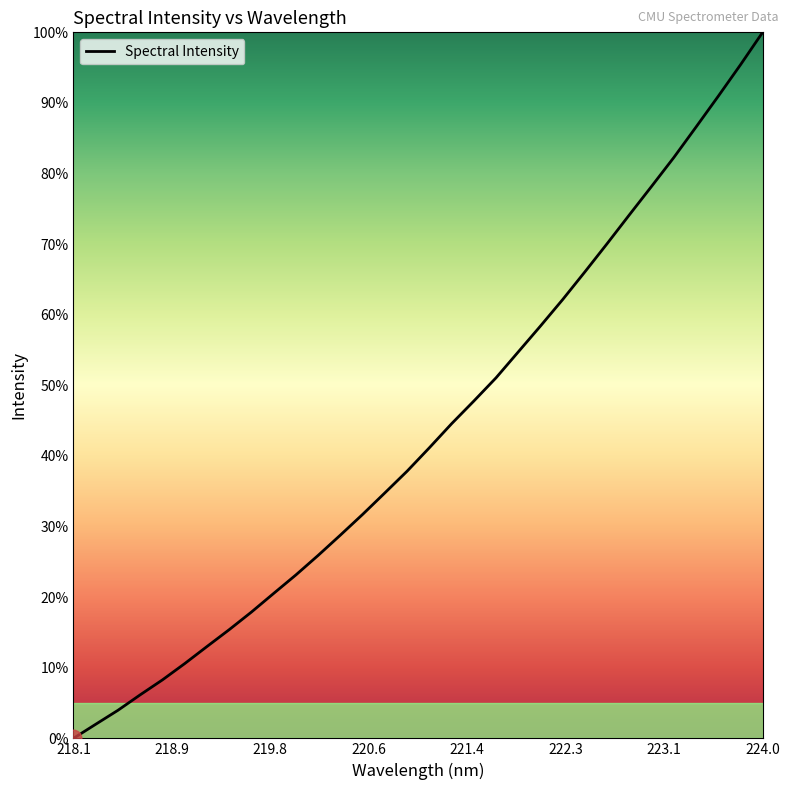

What is the difference between the maximum and minimum values?

100.0